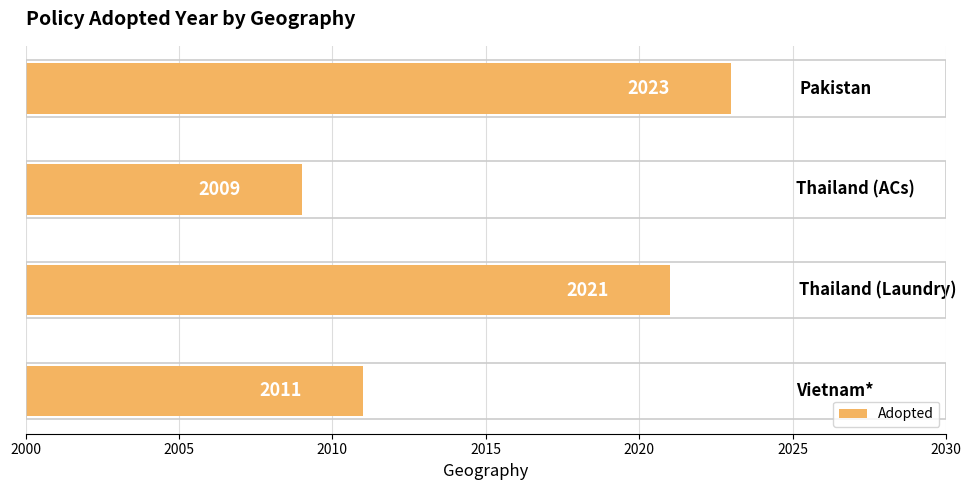

What is the minimum value shown in the chart?

2009